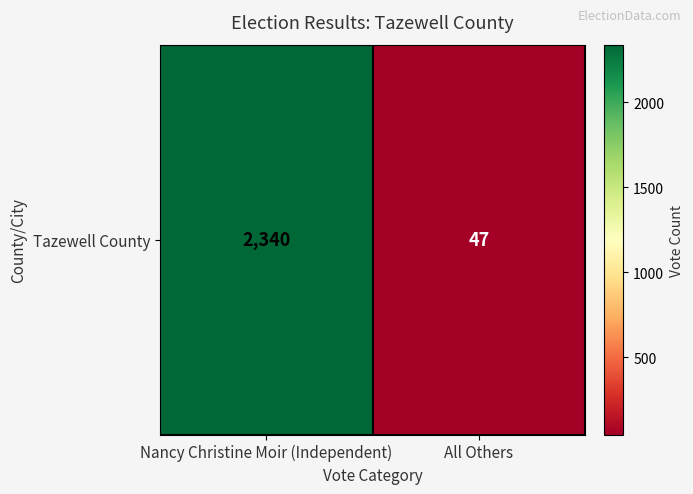

Where is the data nearest to the value 1193?

All Others